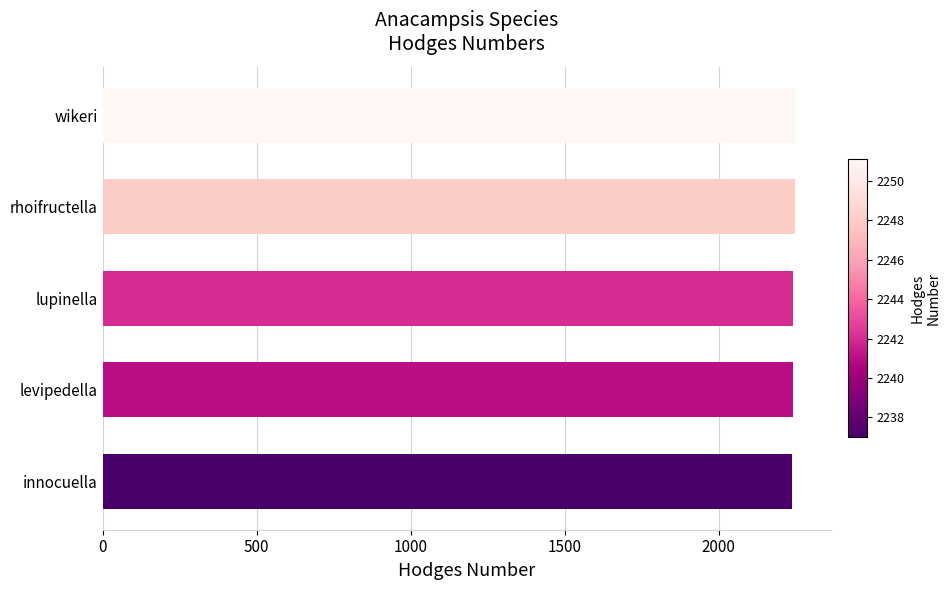

What is the difference between the second highest and minimum values?

11.0